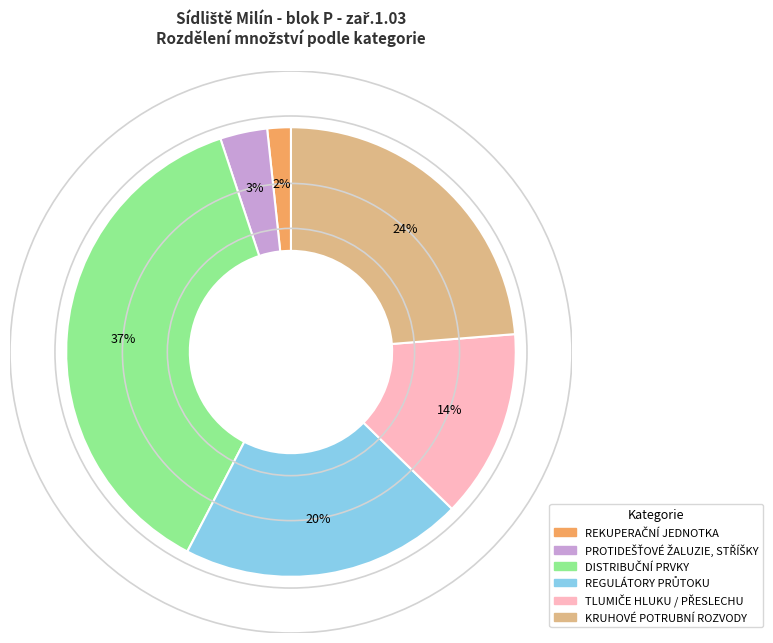

To the nearest percent, what is the average slice percentage?

17%